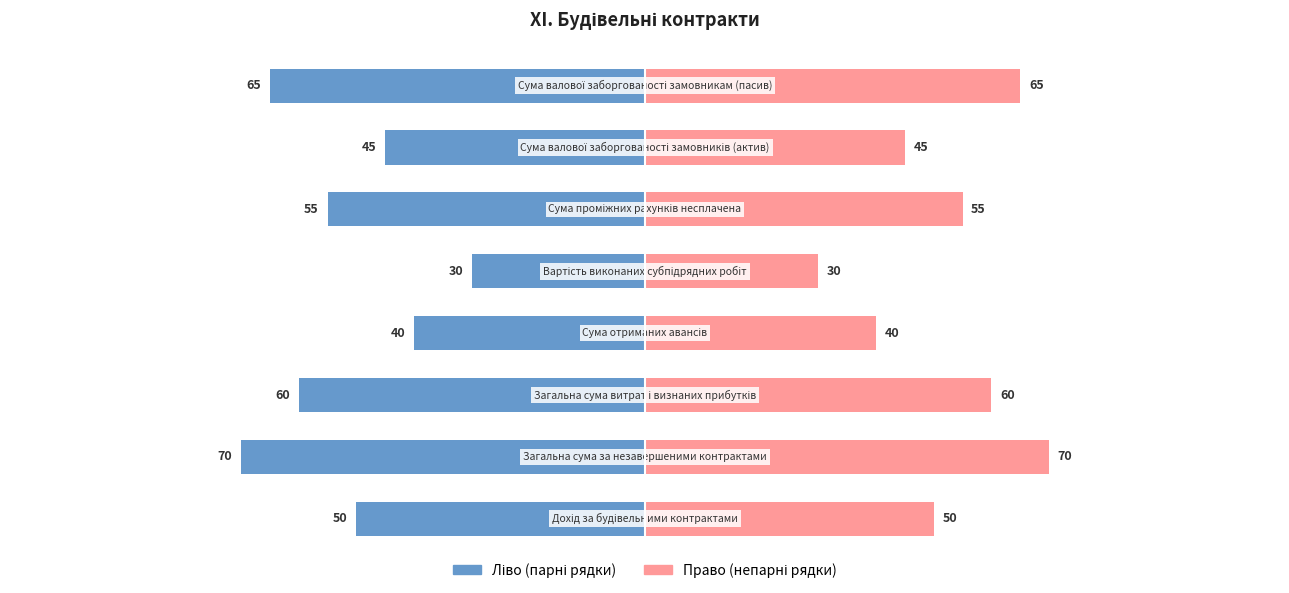

At how many categories does at least one series exceed -5?

8